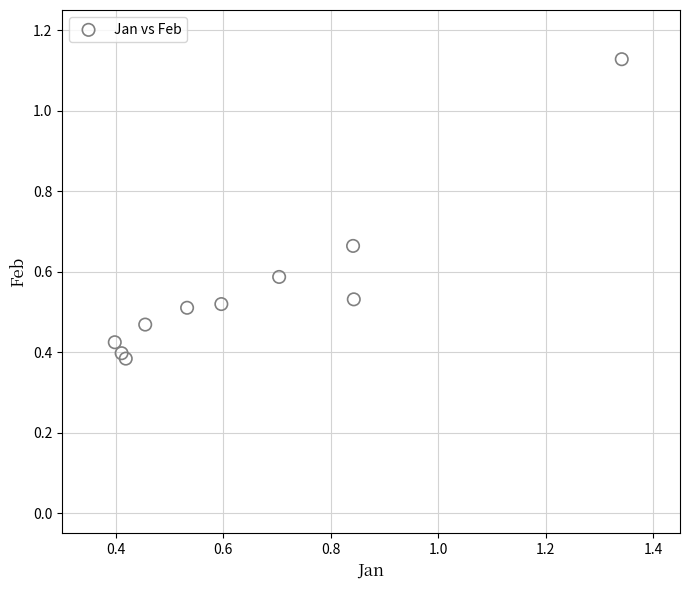

What is the range of X values (max minus min)?

0.9